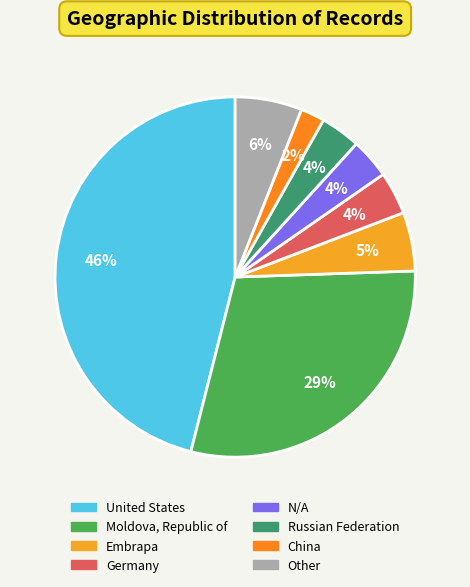

How many slices are in this pie chart?

8